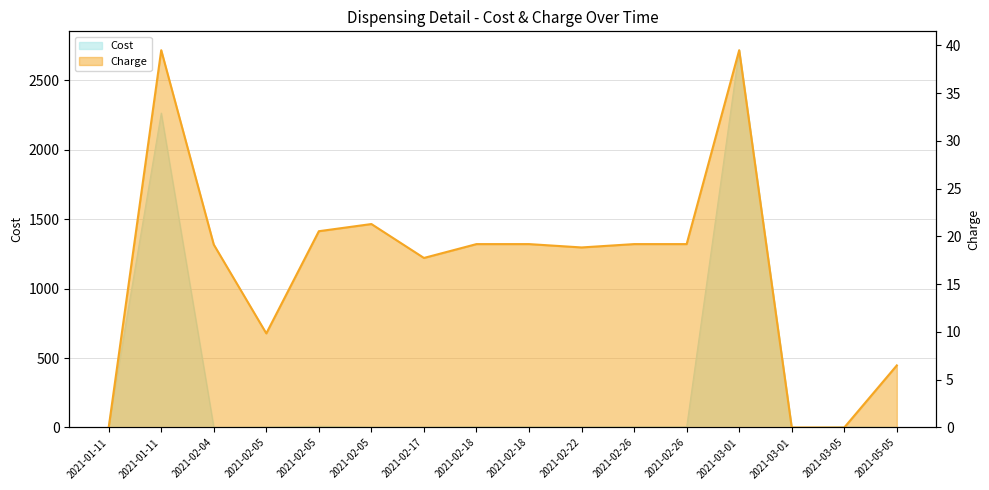

Rank the categories by value from lowest to highest.

2021-01-11, 2021-03-01, 2021-03-05, 2021-05-05, 2021-02-05, 2021-02-17, 2021-02-22, 2021-02-04, 2021-02-18, 2021-02-18, 2021-02-26, 2021-02-26, 2021-02-05, 2021-02-05, 2021-01-11, 2021-03-01